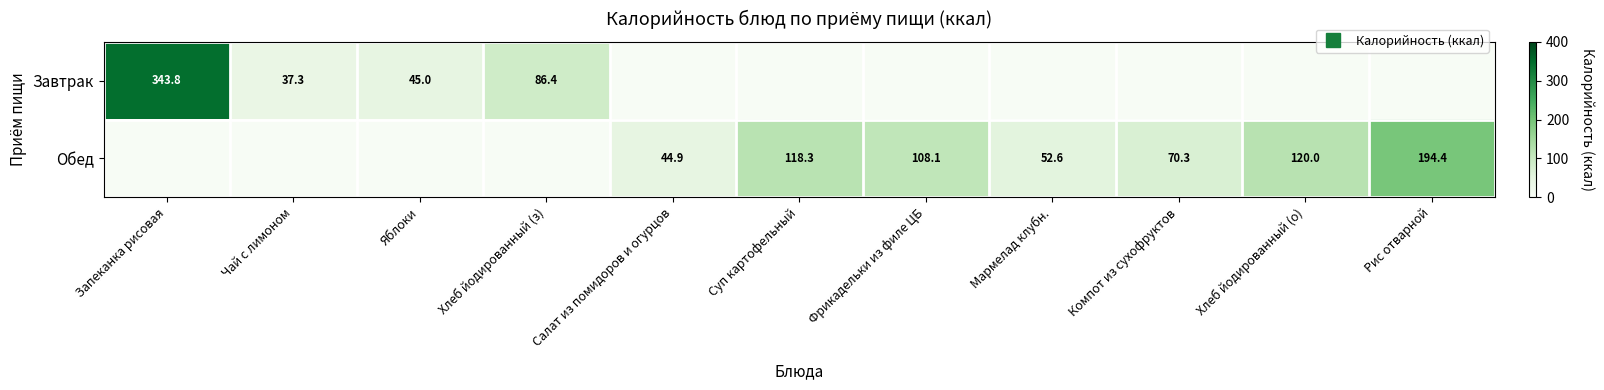

How many data points in Завтрак are above 0?

4